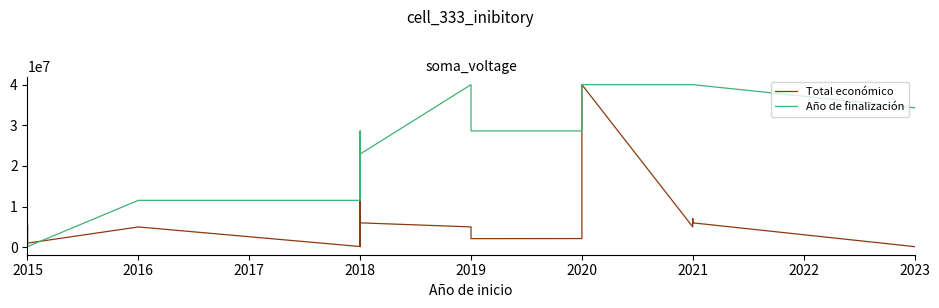

What is the lowest value of the Total económico series?

150000.0